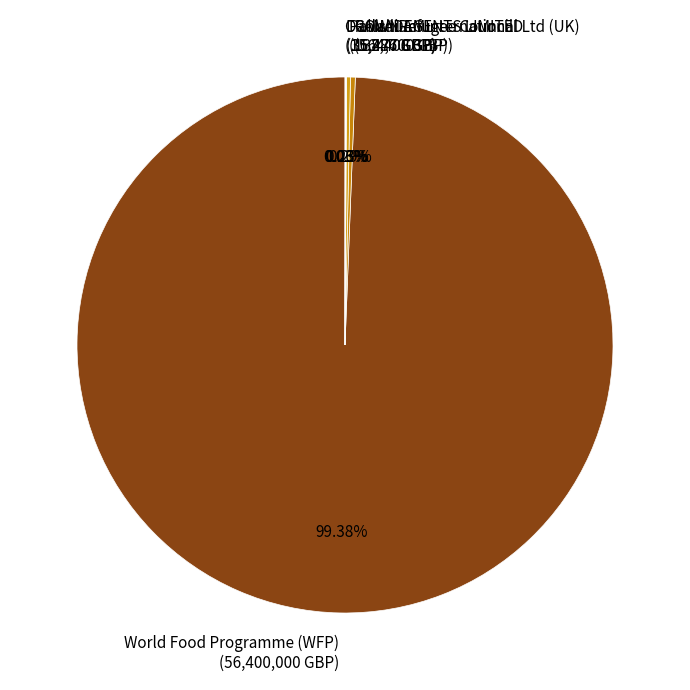

Is there any slice that represents more than half of the pie?

Yes